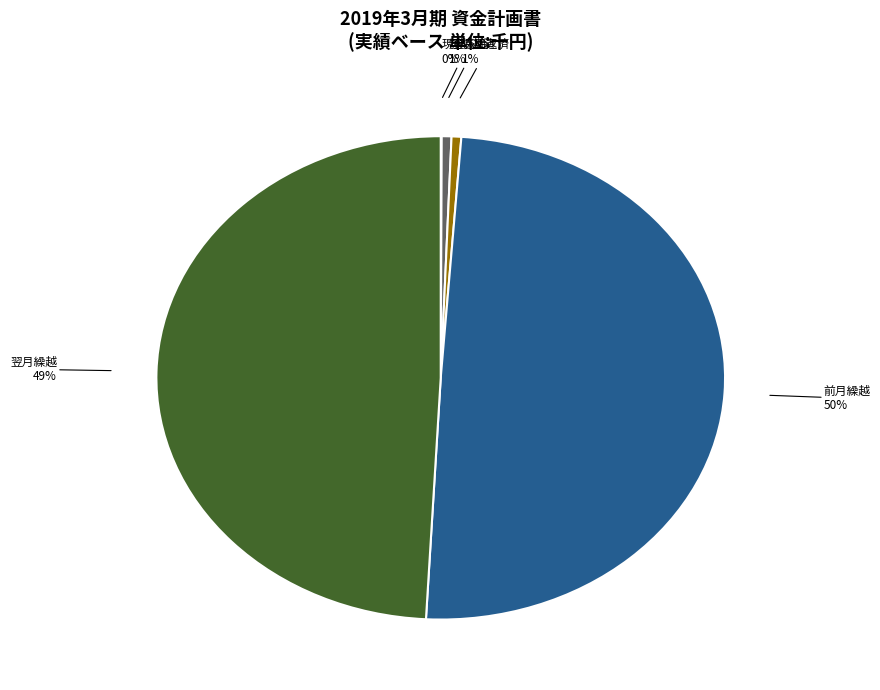

To the nearest percent, what is the average slice percentage?

20%